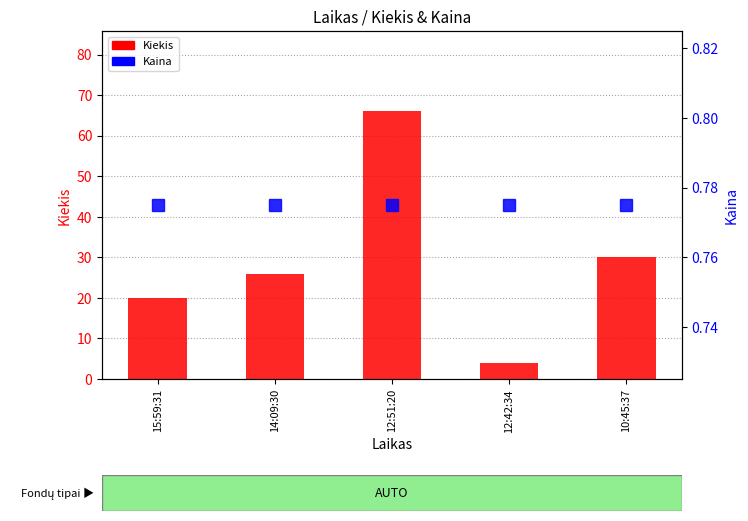

What is the difference between the highest and lowest values at 12:42:34?

3.2